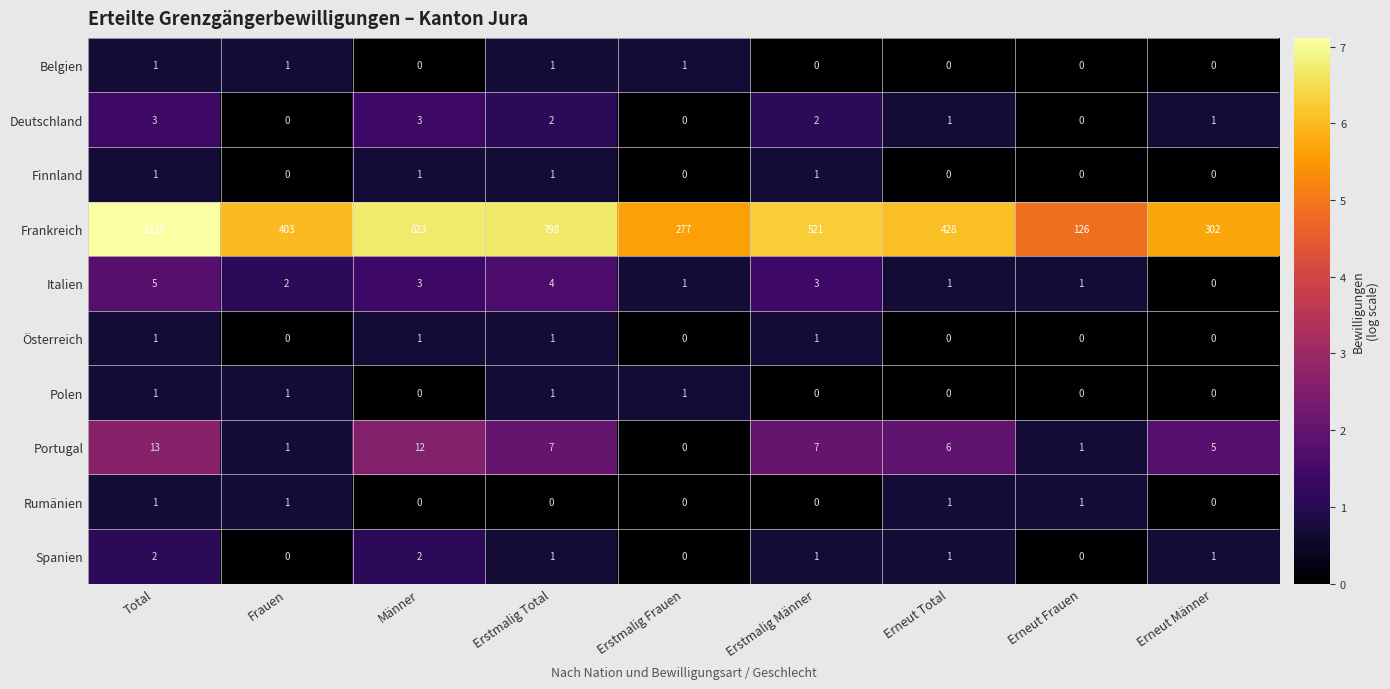

What is the total value across all series at Erneut Frauen?

129